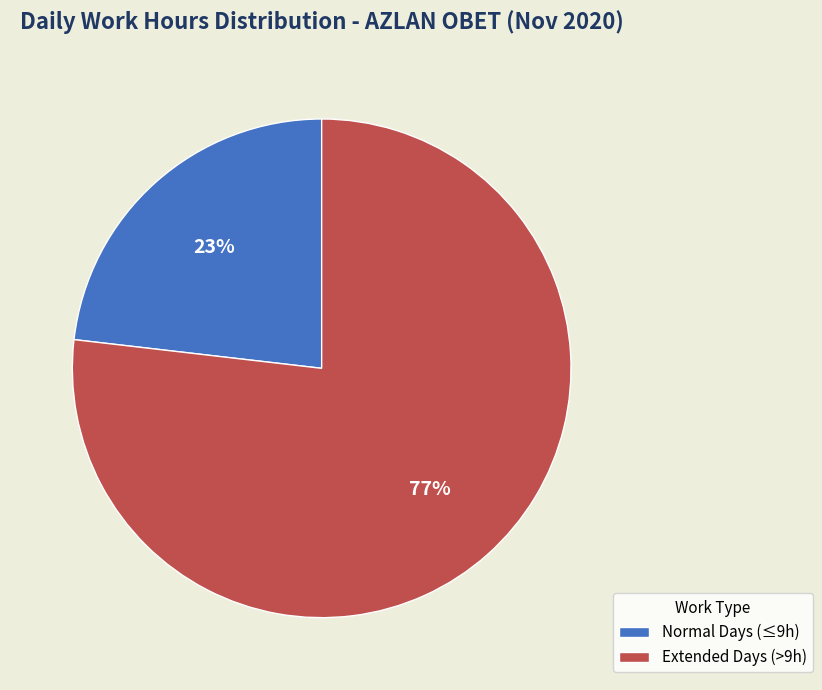

Is the sum of Extended Days (>9h) and Normal Days (≤9h) greater than half?

Yes